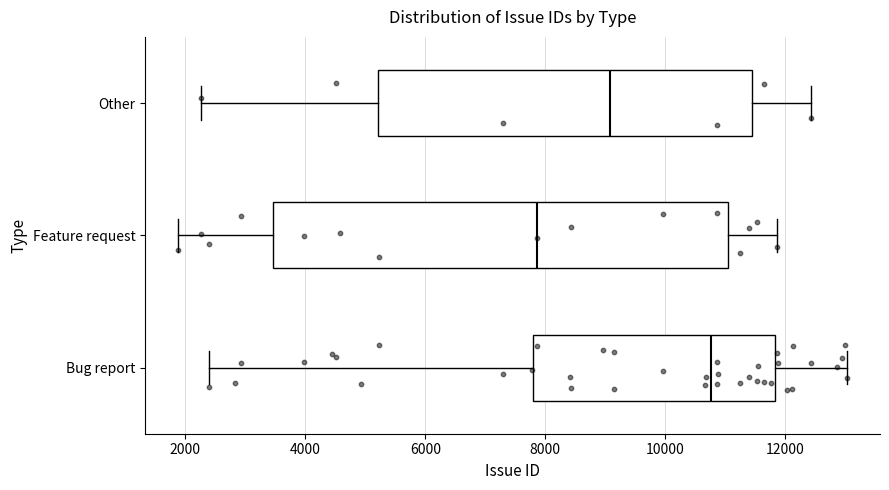

Which box has the furthest to the left median line?

Feature request